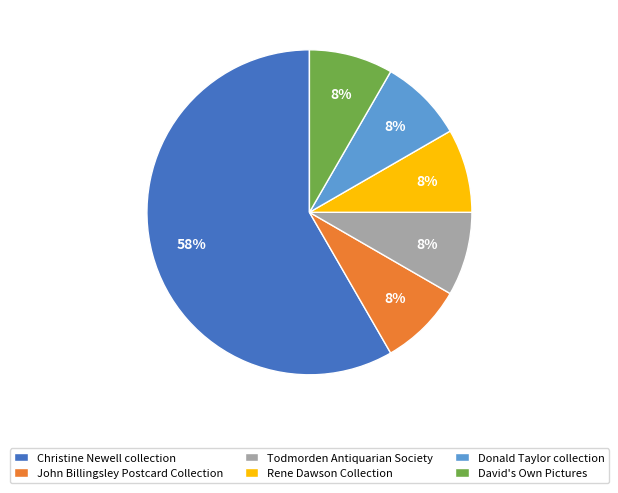

To the nearest percent, what percentage of the pie is Todmorden Antiquarian Society?

8%